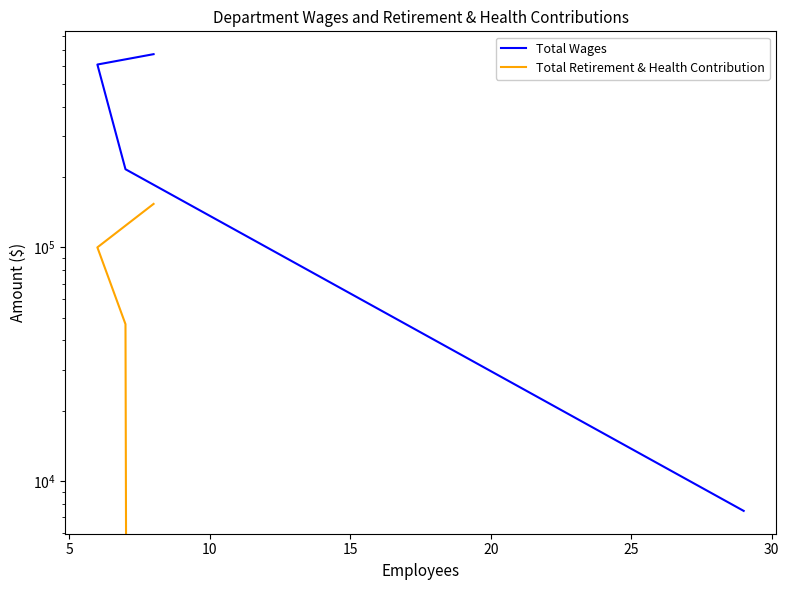

Is the value of Total Retirement & Health Contribution at 5 greater than the value of Total Wages at 10?

No